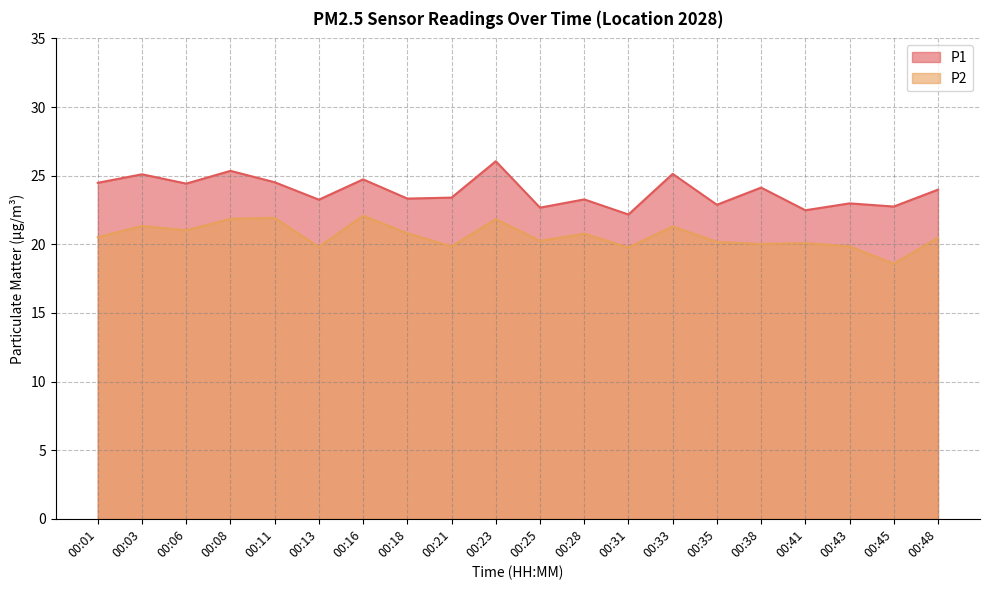

Which category has the lowest value in the P1 series?

00:31